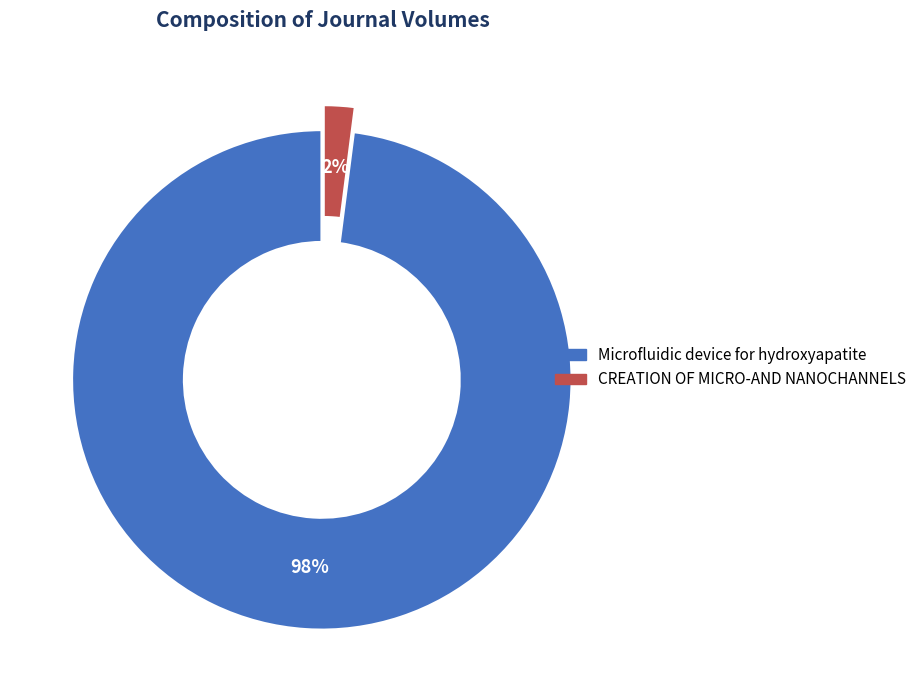

Which has a higher value, CREATION OF MICRO-AND NANOCHANNELS or Microfluidic device for hydroxyapatite?

Microfluidic device for hydroxyapatite